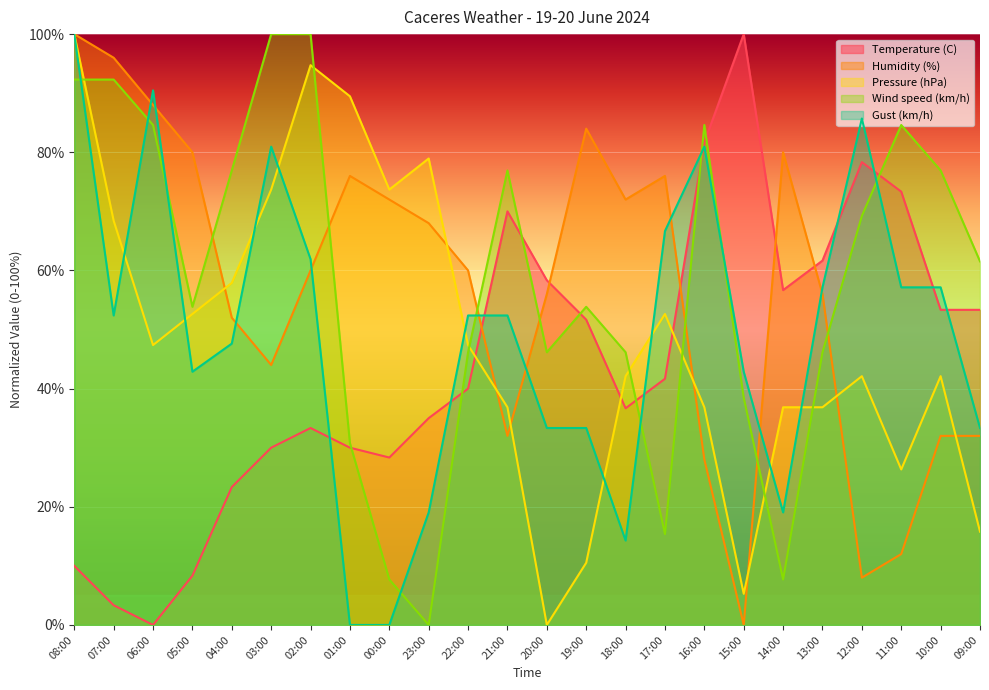

At 16:00, list the series in order from smallest to largest.

Humidity (%), Pressure (hPa), Gust (km/h), Temperature (C), Wind speed (km/h)